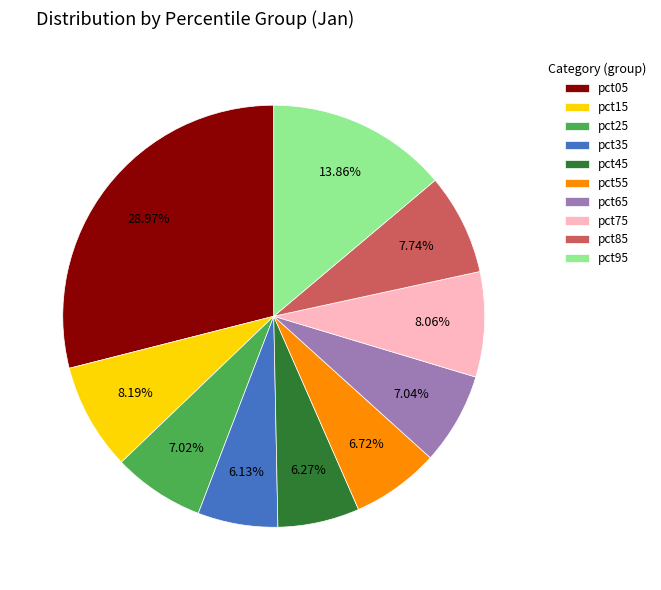

Combined, do pct35 and pct05 account for over 50%?

No